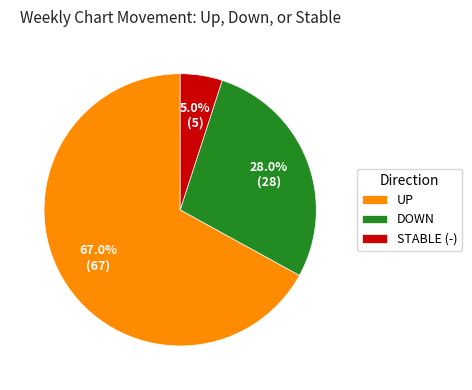

Rank the categories by value from lowest to highest.

STABLE (-), DOWN, UP